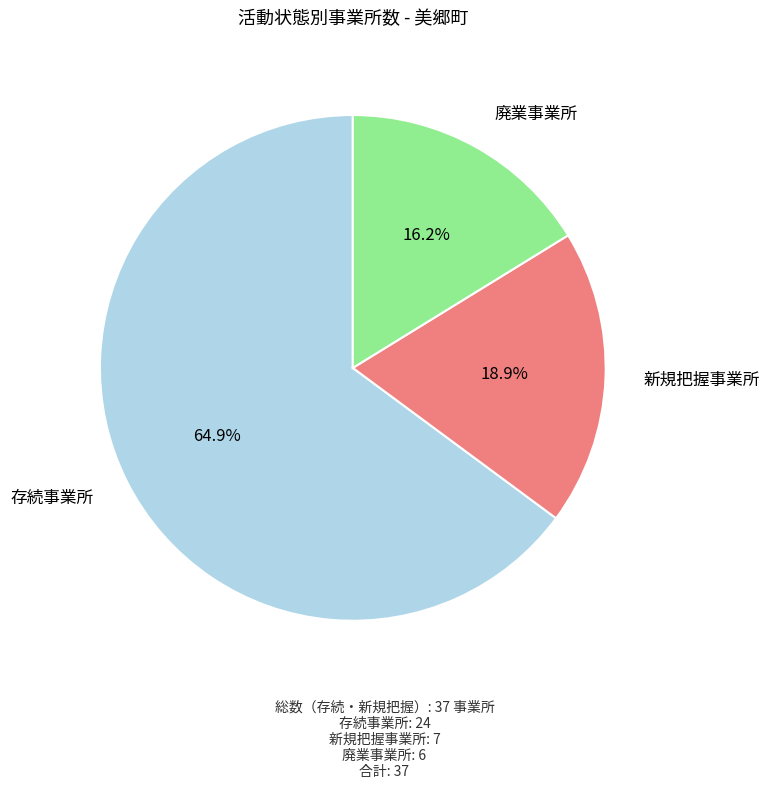

To the nearest percent, what is the average slice percentage?

33%